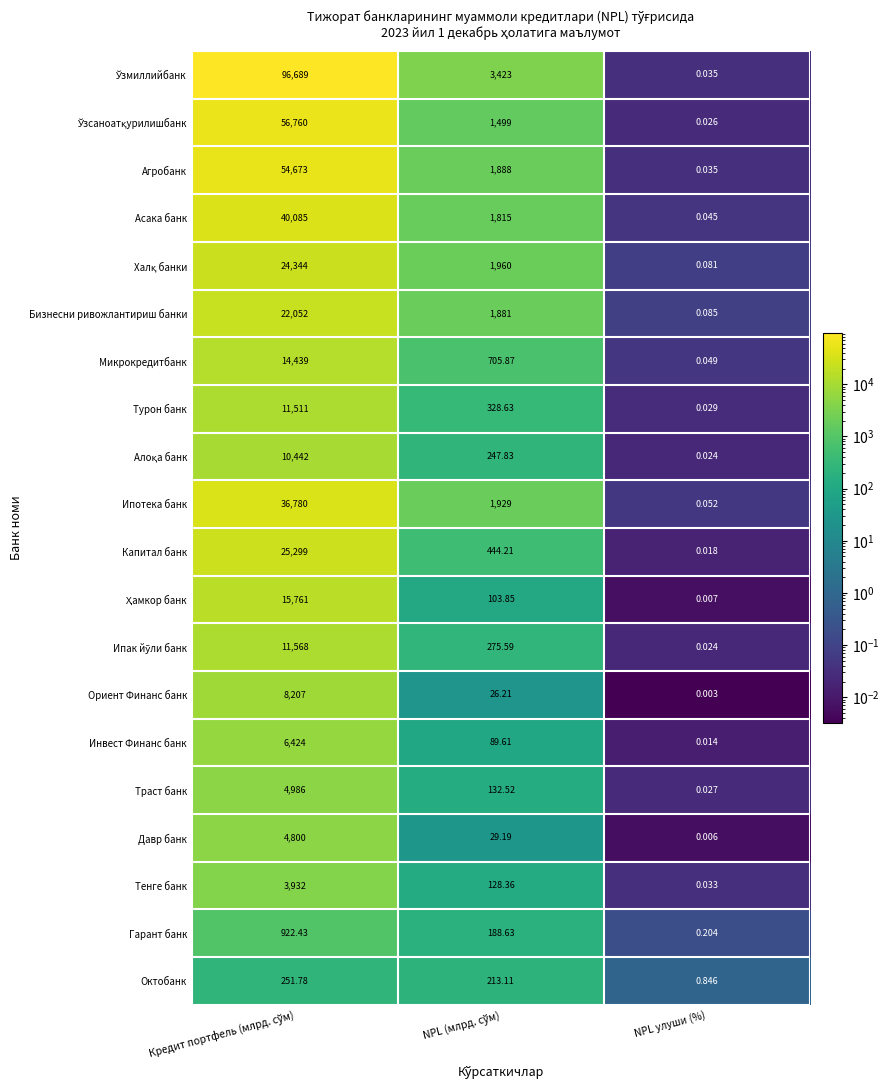

Which category has the lowest value across all series?

NPL улуши (%)